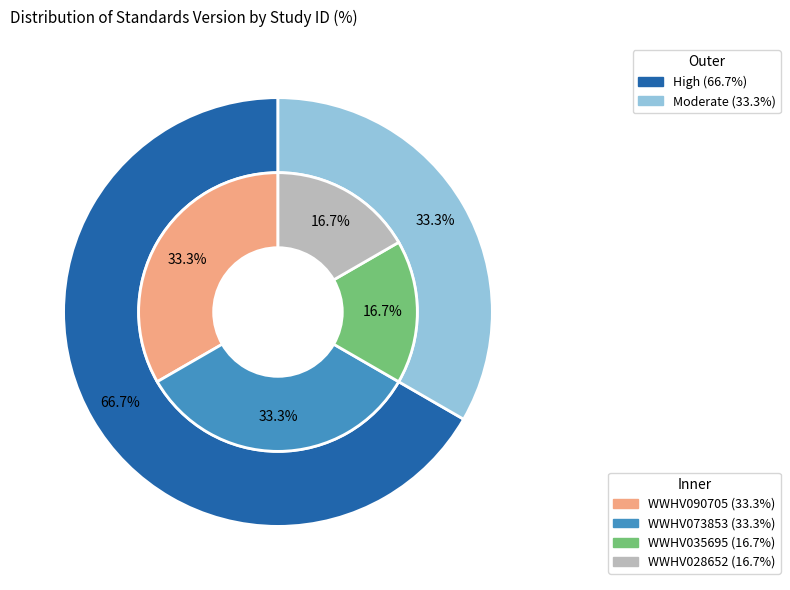

Do WWHV073853 and WWHV090705 together represent more than half of the pie?

Yes